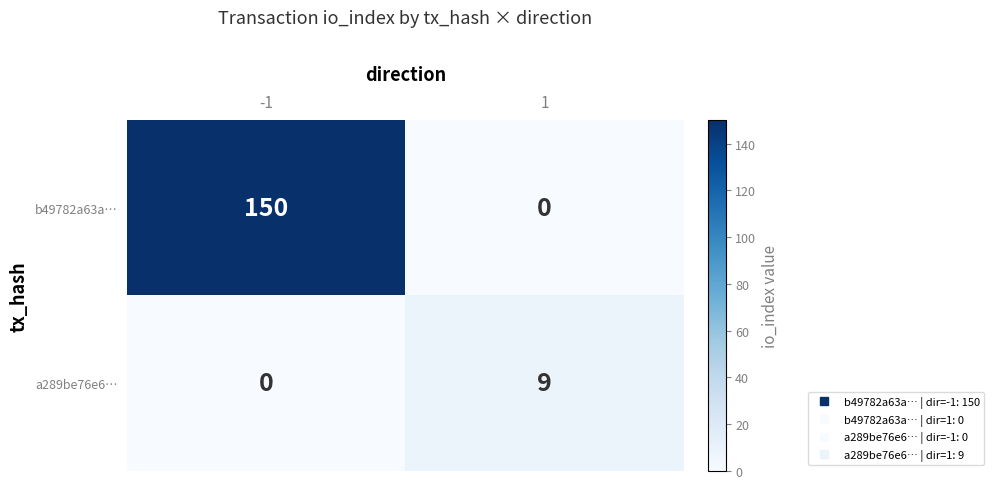

Reading left to right, transcribe all the data shown in this chart.

b49782a63a…: 150	0
a289be76e6…: 0	9